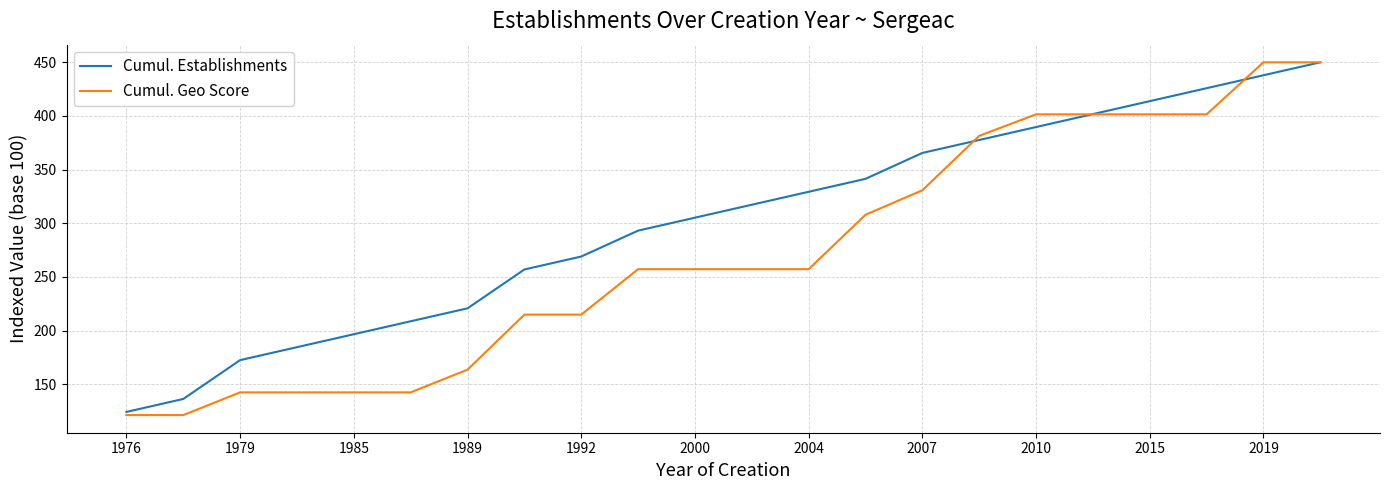

Which series has the largest total across all categories?

Cumul. Establishments